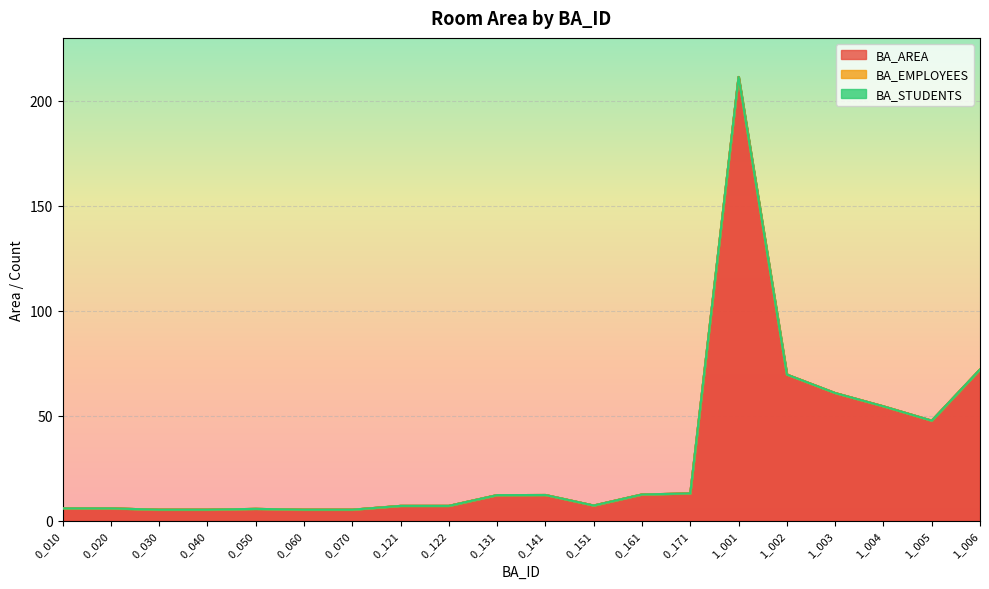

What are all the series names shown in the legend?

BA_AREA, BA_EMPLOYEES, BA_STUDENTS